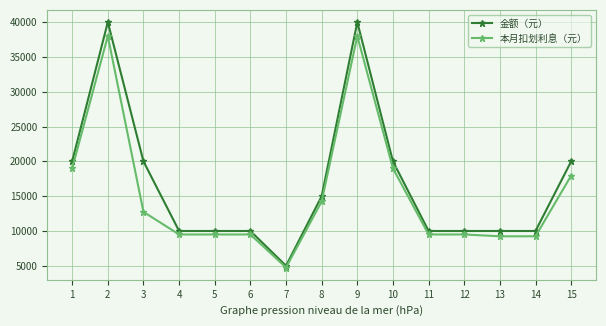

What is the difference between the 本月扣划利息（元） values at 1 and 6?

9500.0